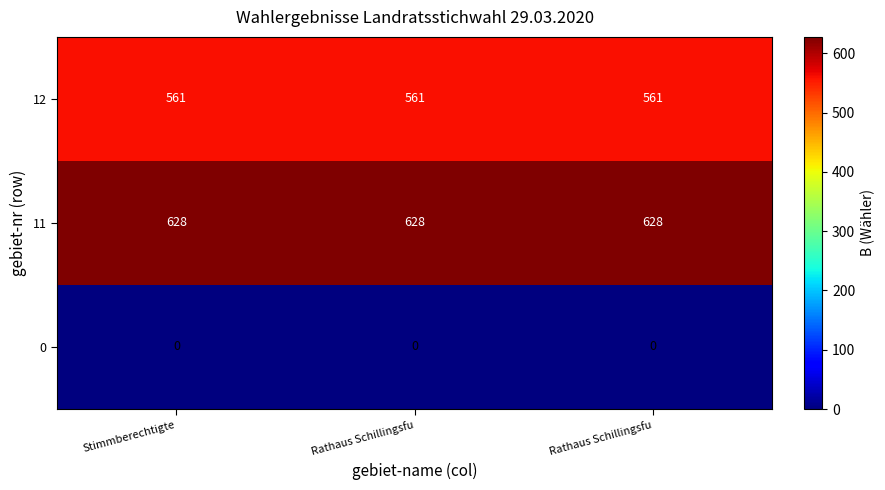

Reading left to right, extract all data points from this chart.

0: Stimmberechtigte=0	Rathaus Schillingsfu=0	Rathaus Schillingsfu=0
11: Stimmberechtigte=628	Rathaus Schillingsfu=628	Rathaus Schillingsfu=628
12: Stimmberechtigte=561	Rathaus Schillingsfu=561	Rathaus Schillingsfu=561